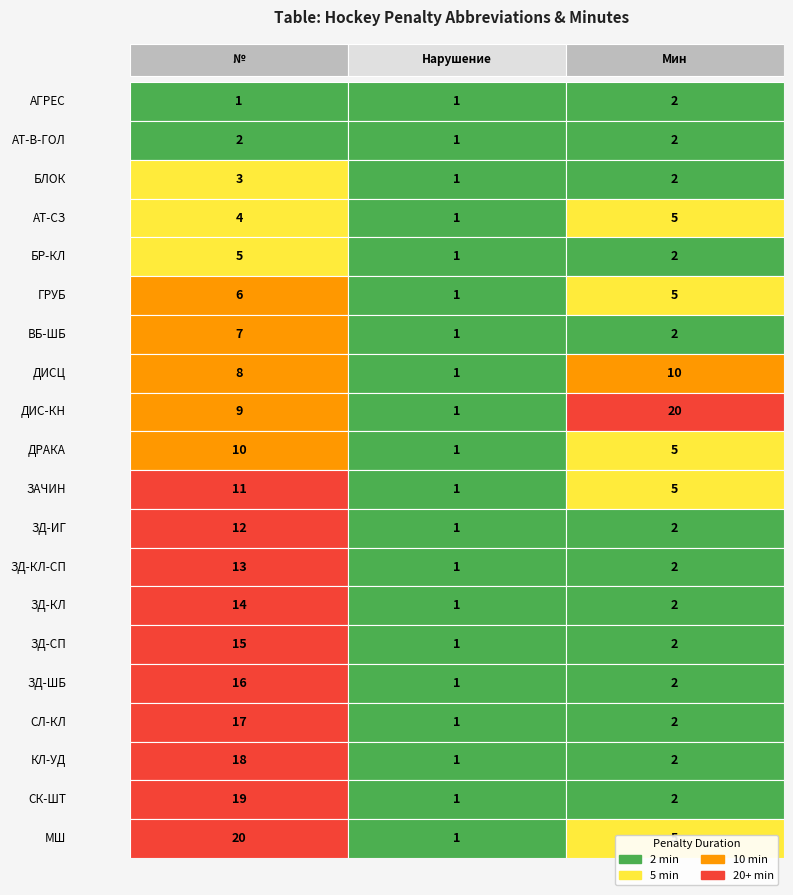

What is the highest value of the ЗД-КЛ-СП series?

13